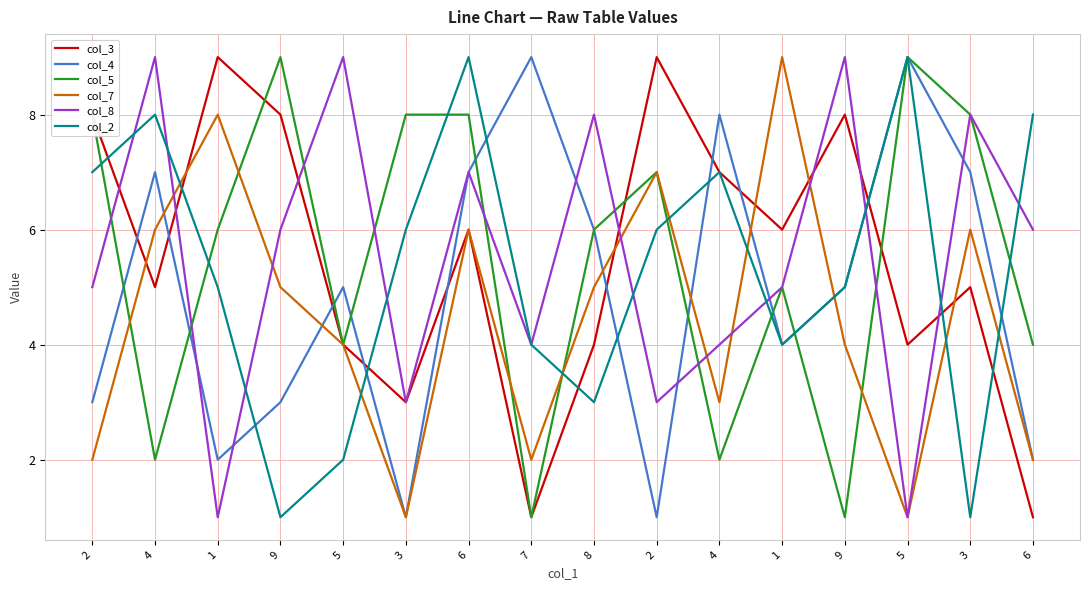

What is the label of the 9th point from the right?

7